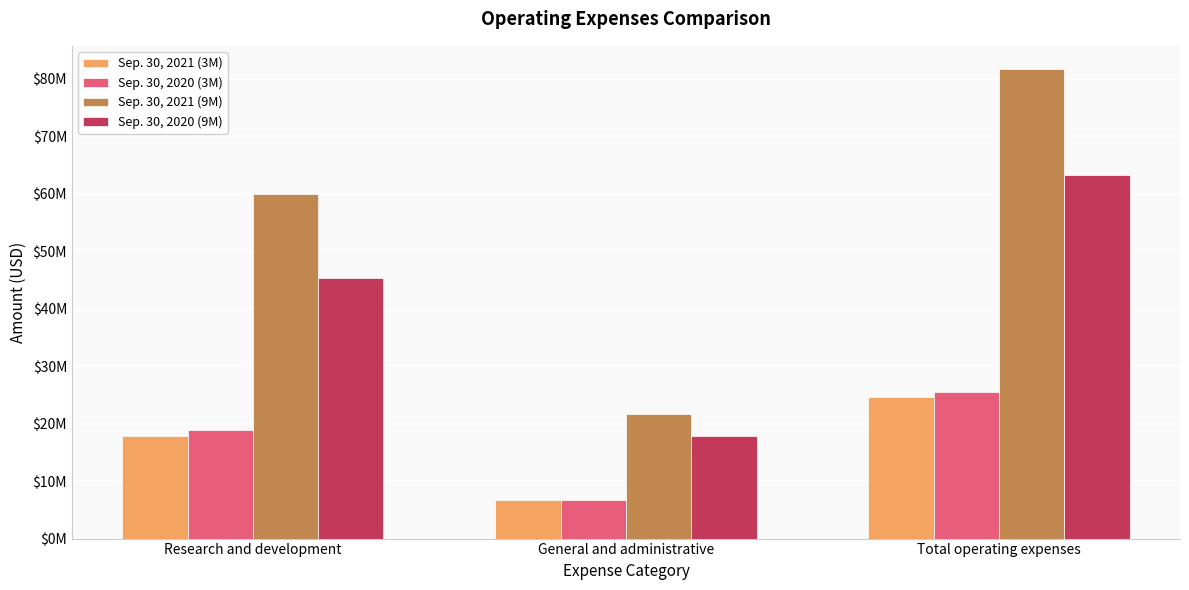

Reading left to right, transcribe all the data shown in this chart.

Sep. 30, 2021 (3M): 17935000	6648000	24583000
Sep. 30, 2020 (3M): 18841000	6643000	25484000
Sep. 30, 2021 (9M): 59972000	21688000	81660000
Sep. 30, 2020 (9M): 45311000	17930000	63241000